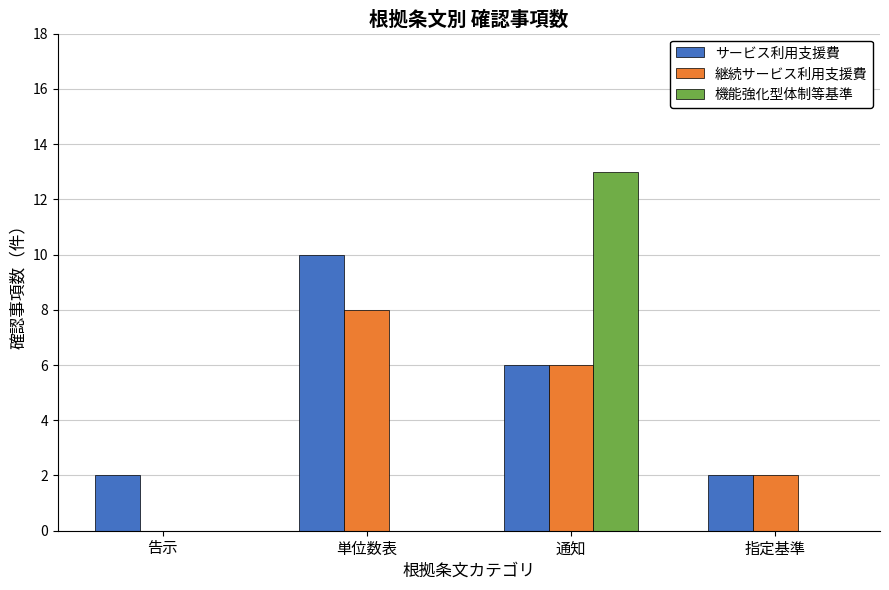

Reading left to right, what are all the values shown in this chart?

サービス利用支援費: 2	10	6	2
継続サービス利用支援費: 0	8	6	2
機能強化型体制等基準: 0	0	13	0